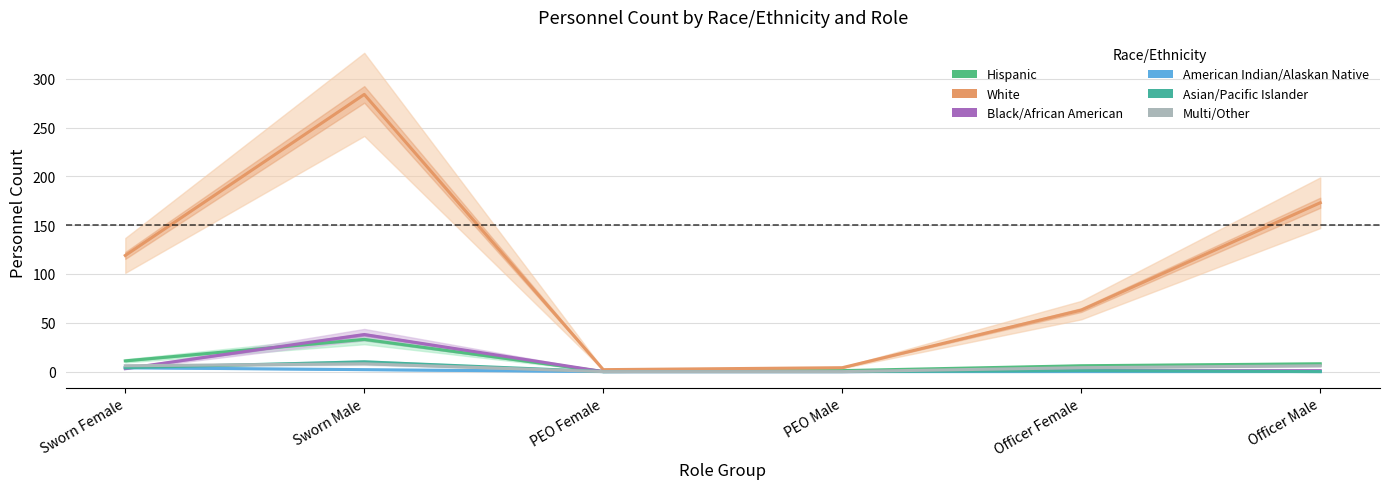

True or false: Asian/Pacific Islander and Black/African American cross at least once.

True